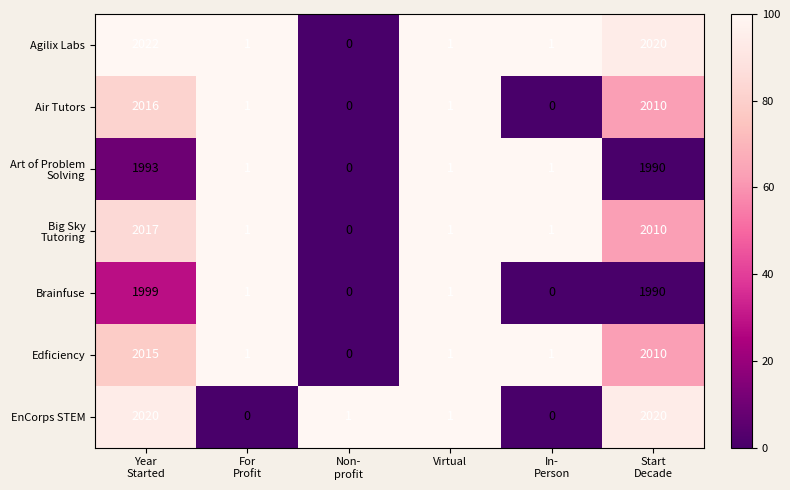

What is the maximum value shown in the chart?

2022